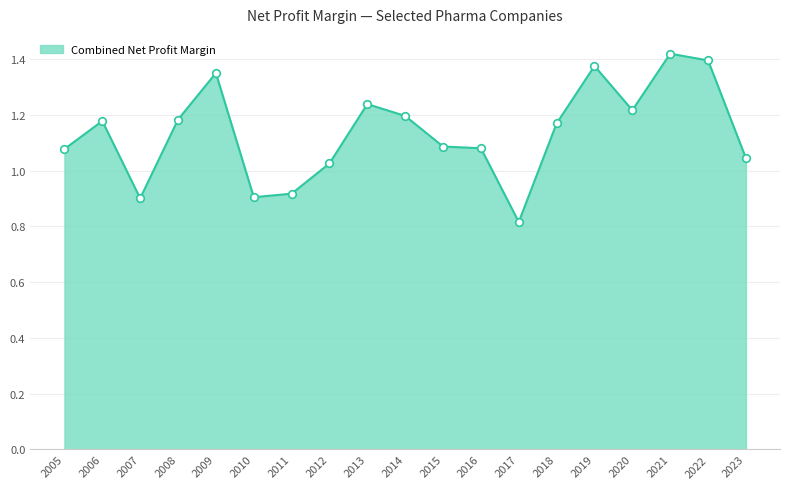

Which has a higher value, 2012 or 2015?

2015